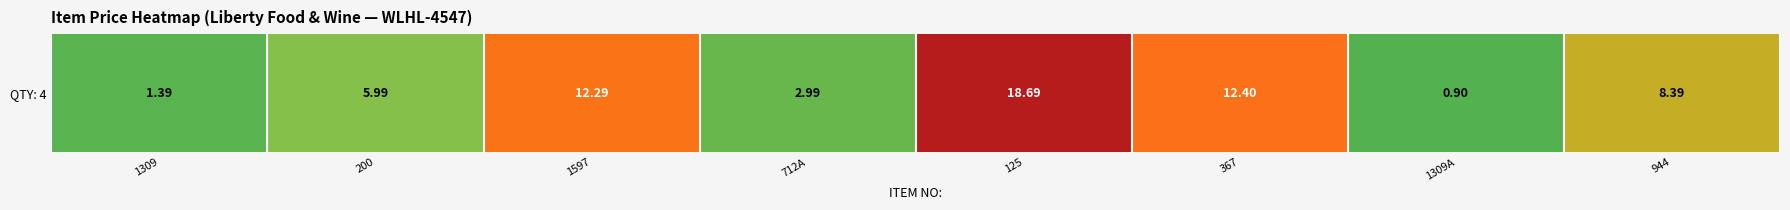

What is the ratio of the value at 712A to the value at 1597?

0.2